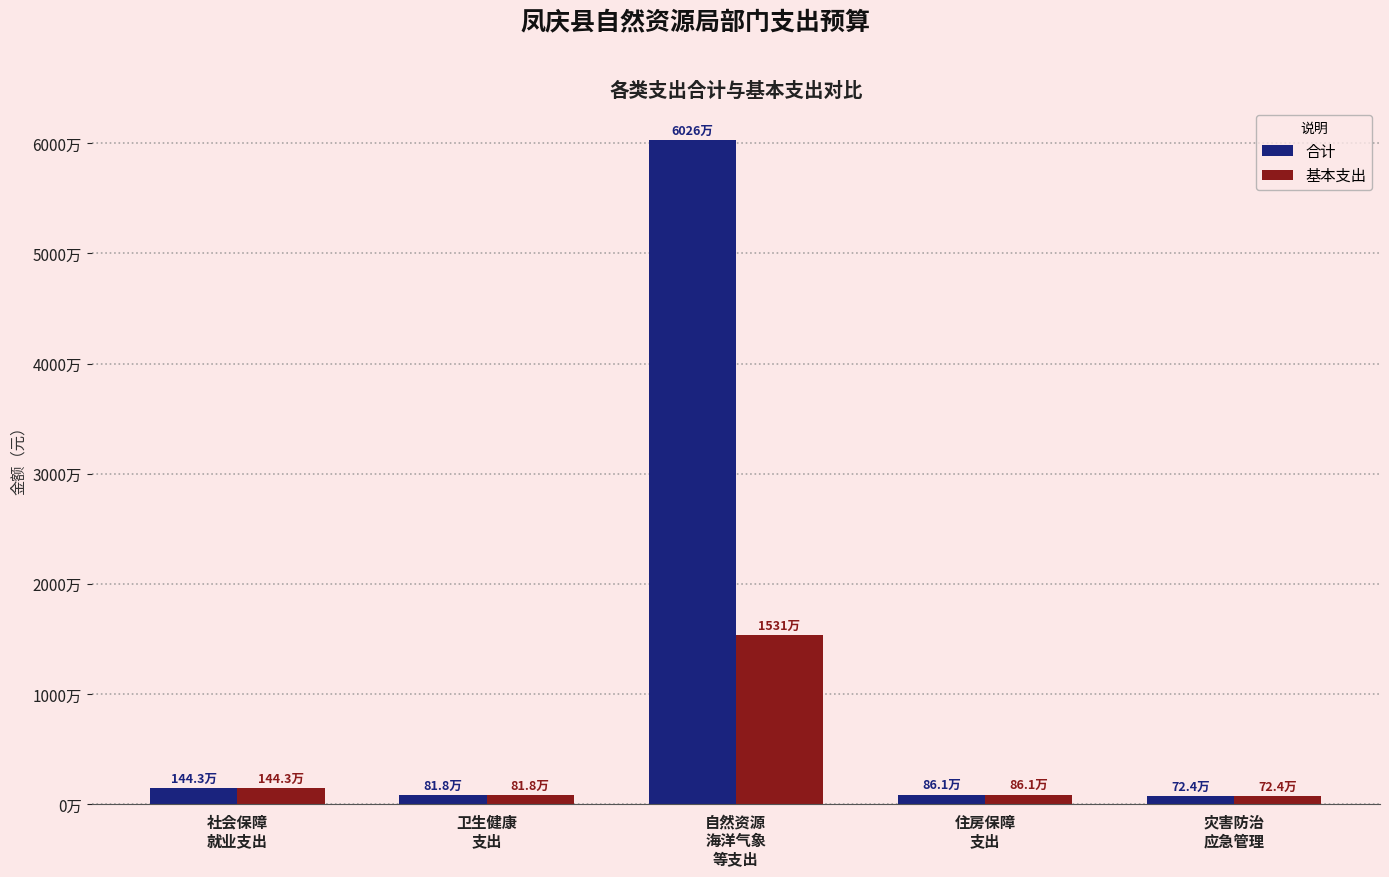

What are all the series names shown in the legend?

合计, 基本支出